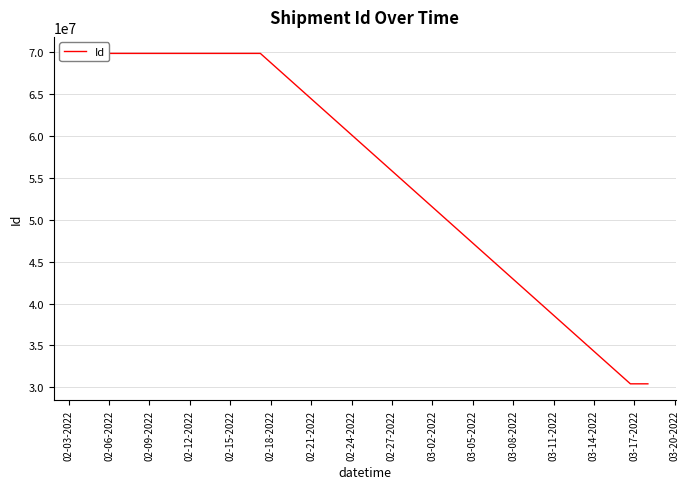

What is the label of the 5th point from the right?

02-21-2022